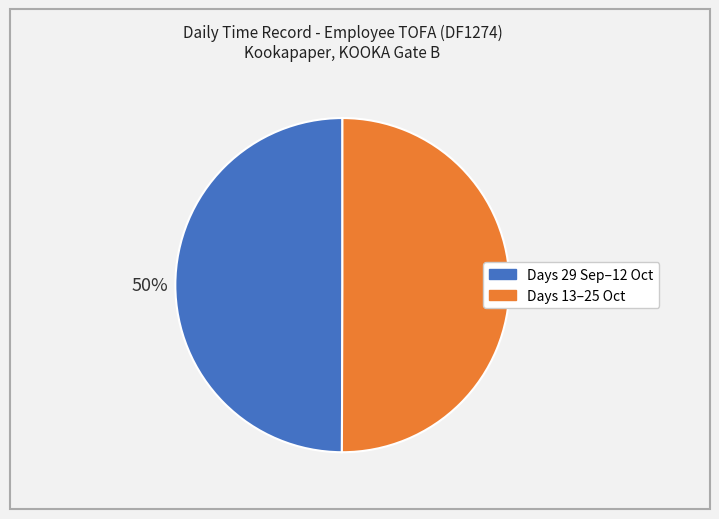

To the nearest percent, what is the average slice percentage?

50%